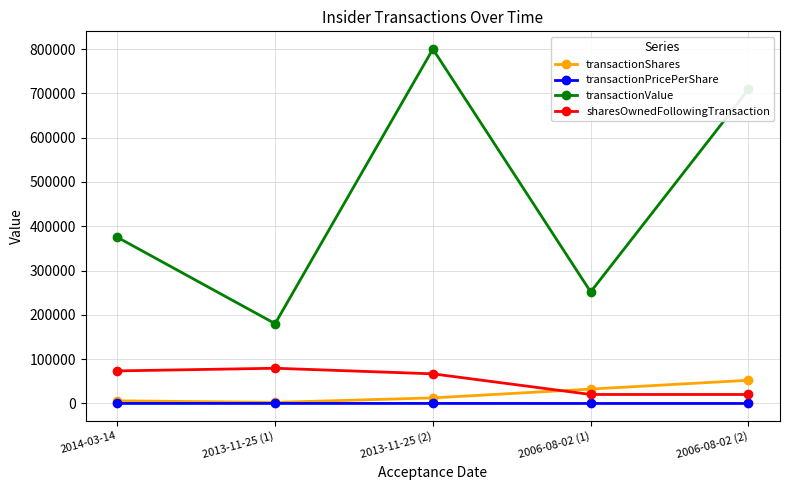

The value of sharesOwnedFollowingTransaction at 2014-03-14 is 17601.9. True or false?

False